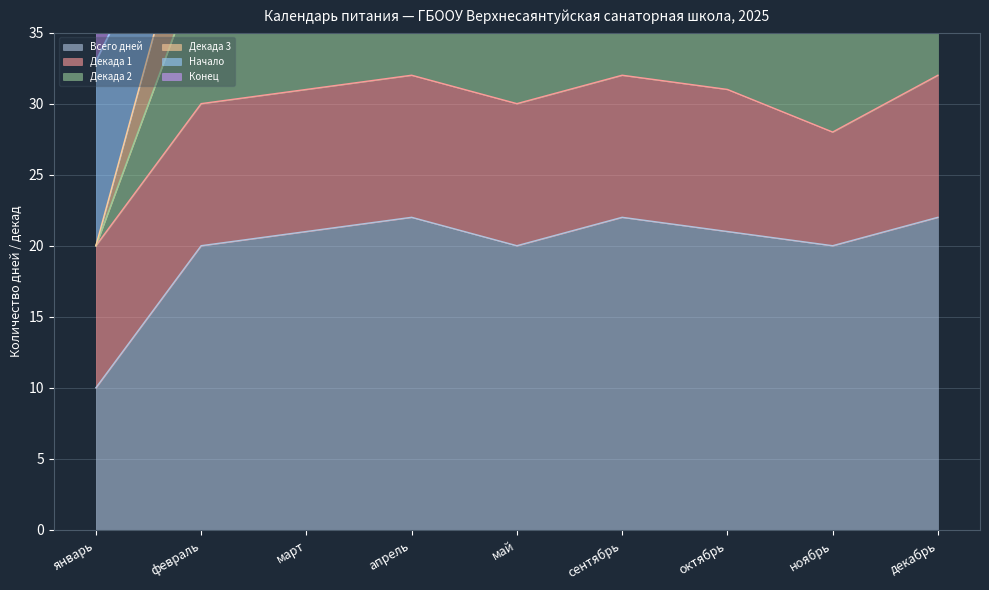

At how many categories does at least one series exceed 51?

1